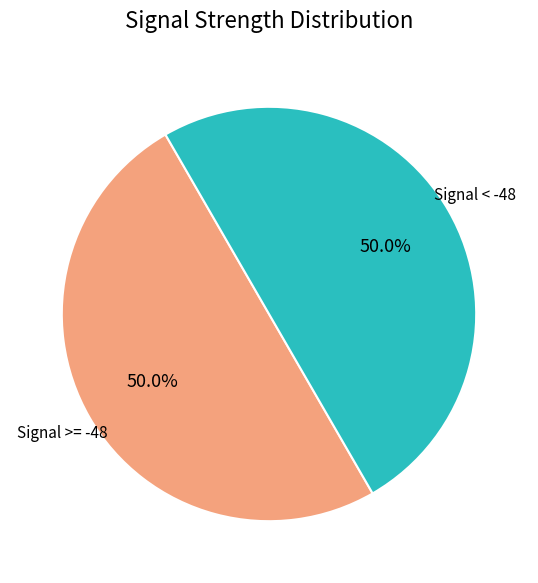

Combined, do Signal >= -48 and Signal < -48 account for over 50%?

Yes